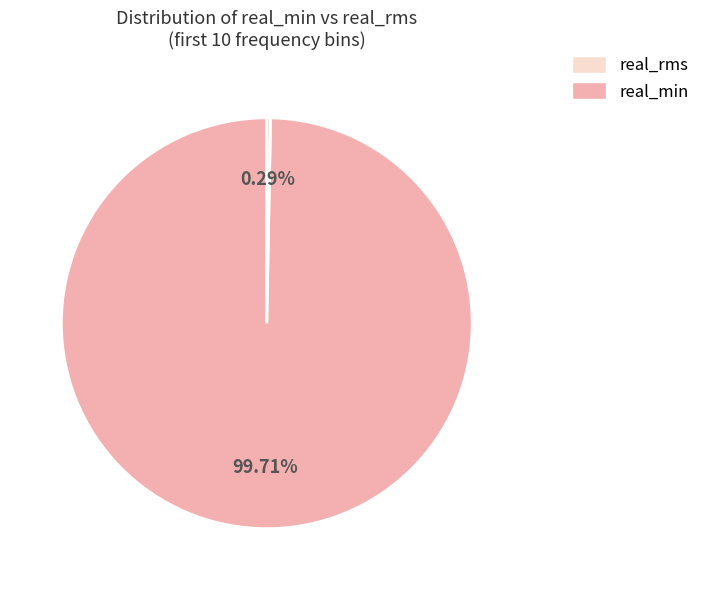

Is there any slice that represents more than half of the pie?

Yes